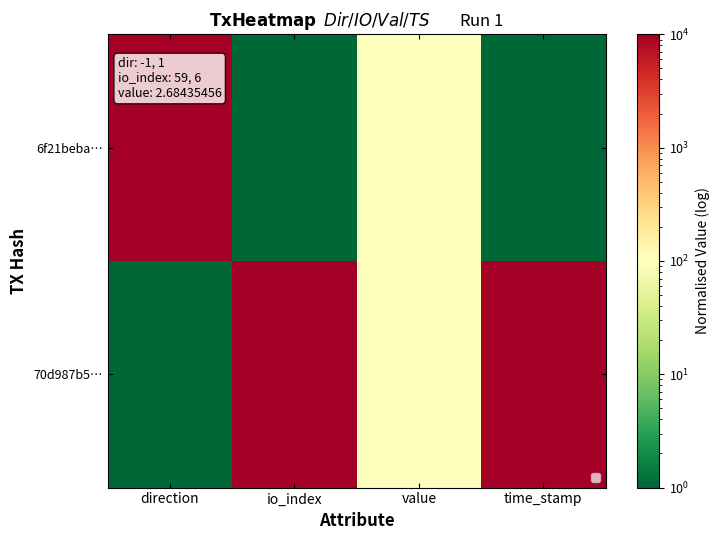

How many data points are less than 100?

2